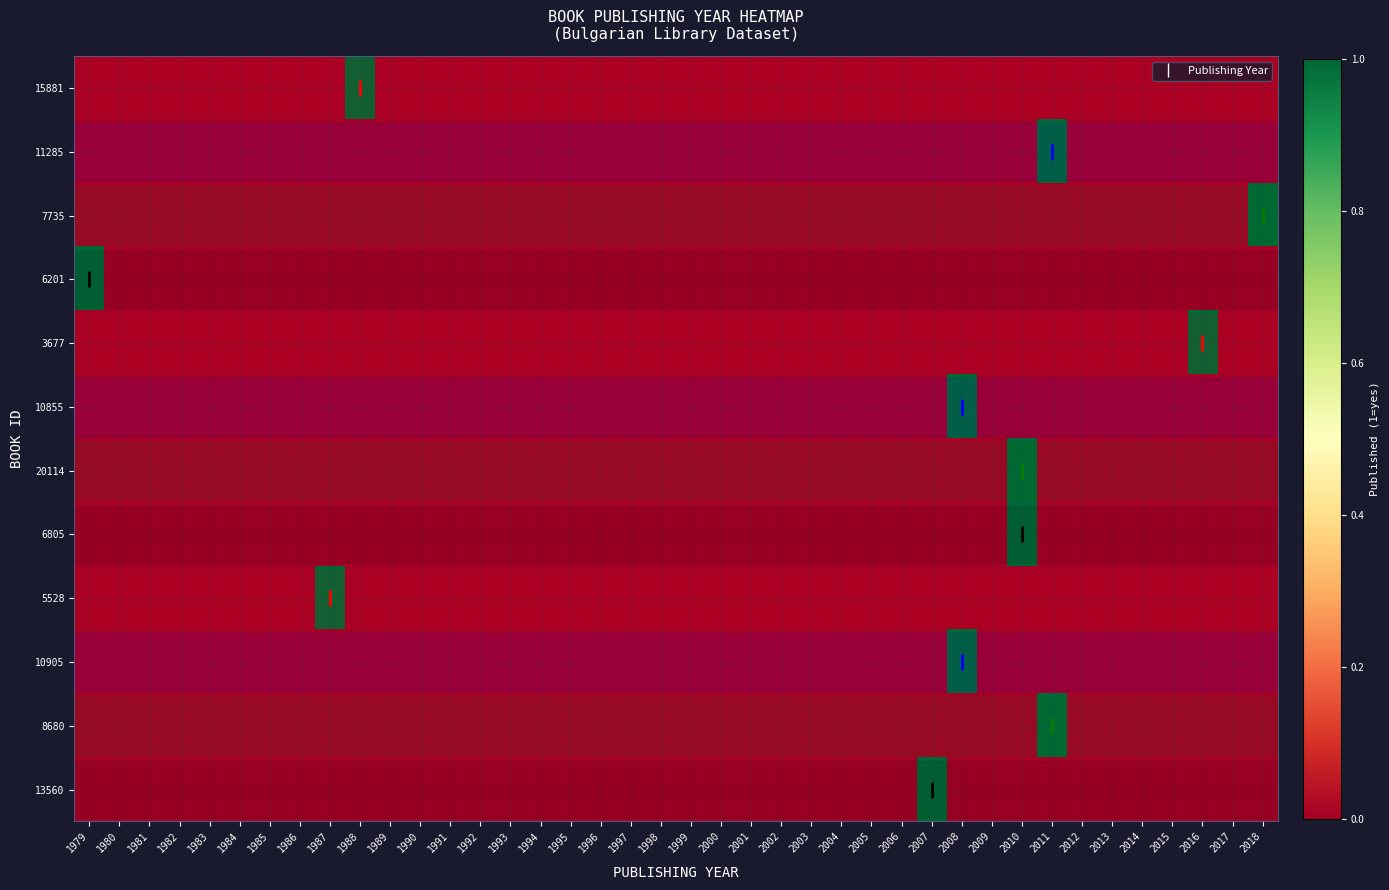

Between 1988 and 1987, which is larger?

1988